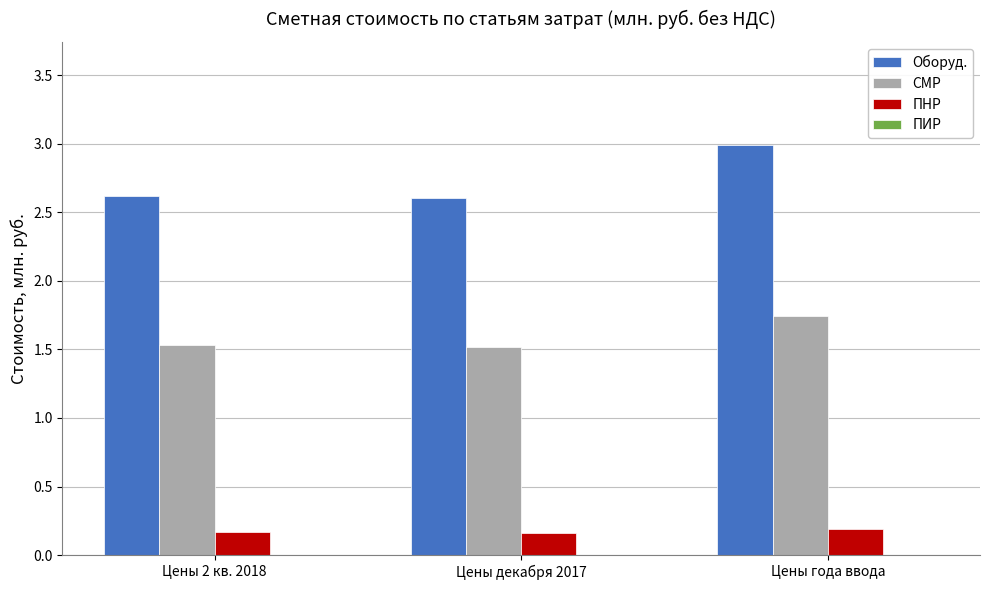

At which category is the sum across all series the highest?

Цены года ввода